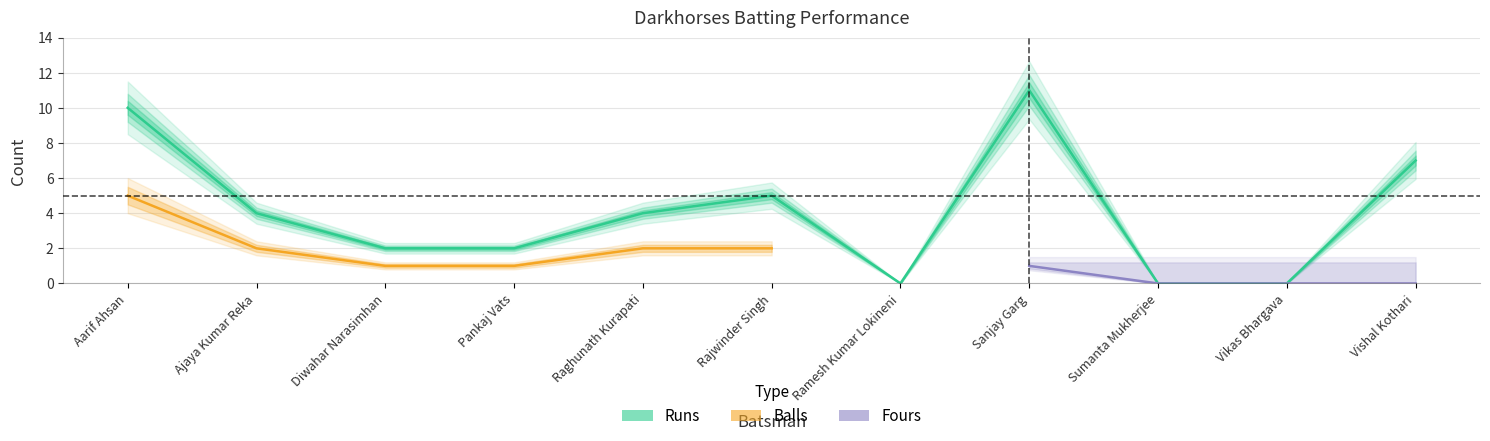

Is it true that Fours equals 0 at Rajwinder Singh?

False